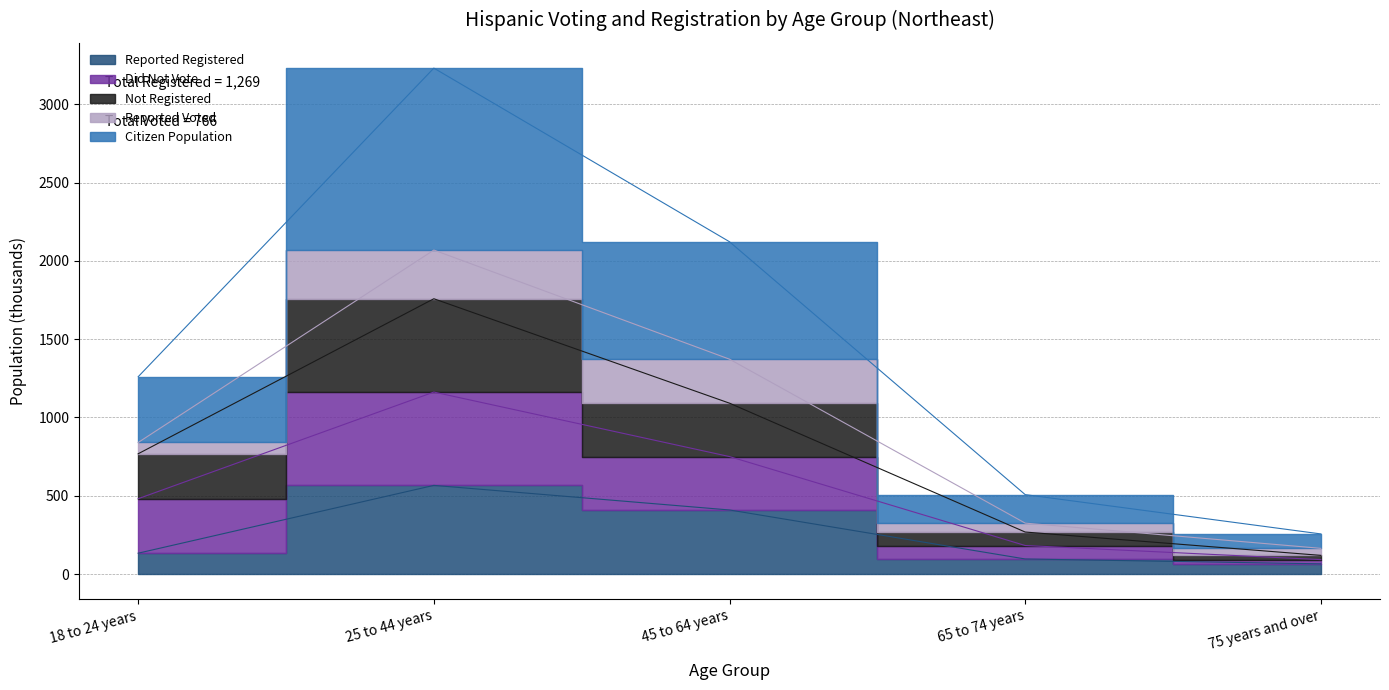

Where does the Citizen Population series first go above 1260?

25 to 44 years